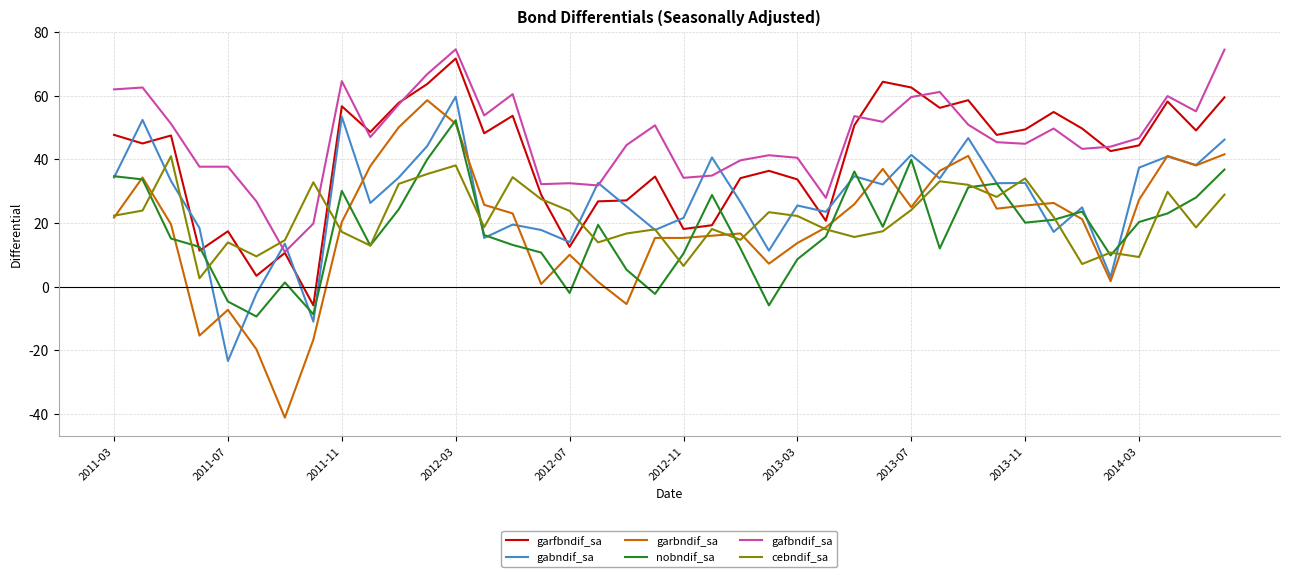

Which series has the widest spread of values?

garbndif_sa